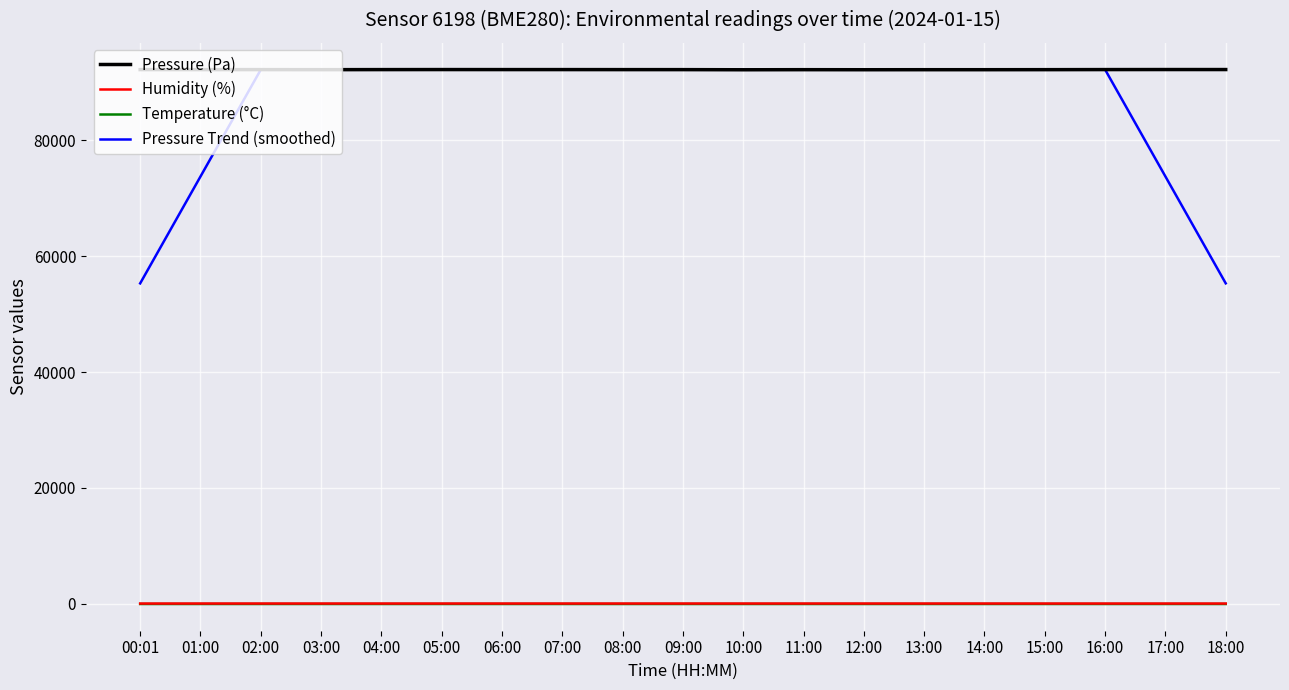

True or false: Humidity (%) and Pressure (Pa) cross at least once.

False